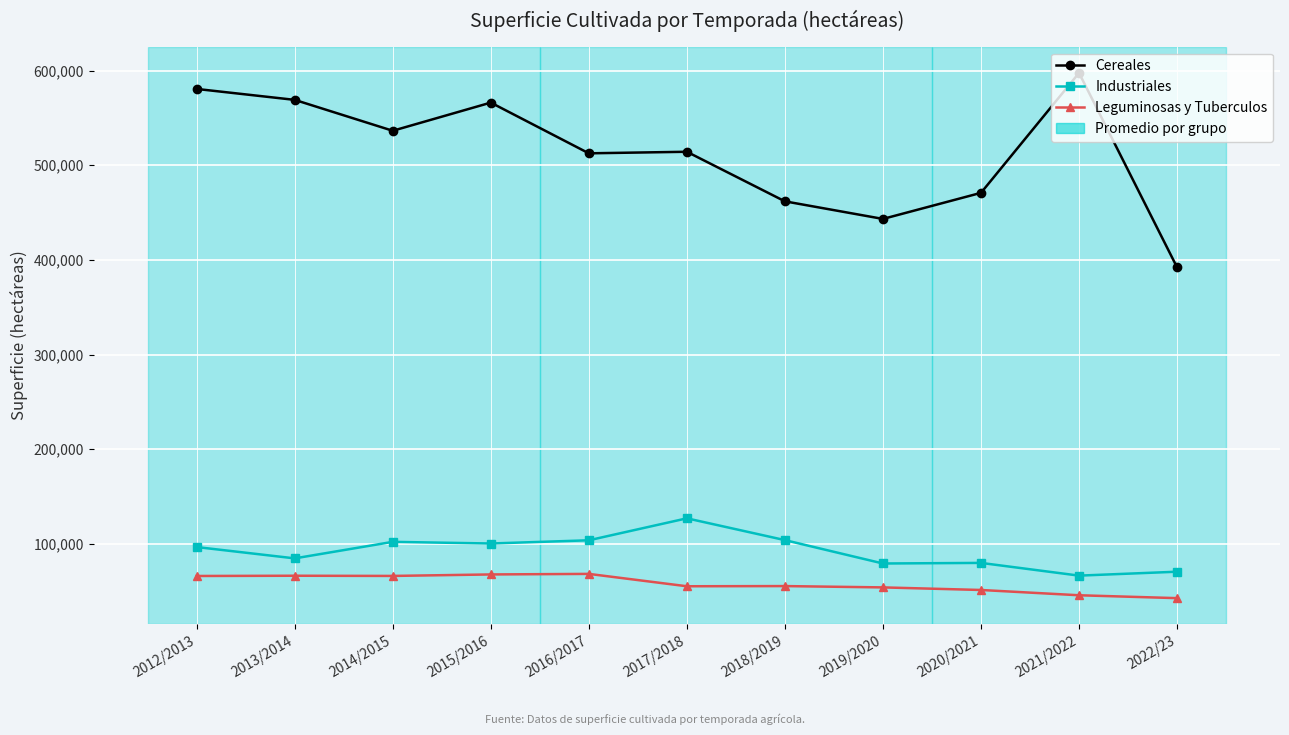

At how many categories does at least one series exceed 547709?

4